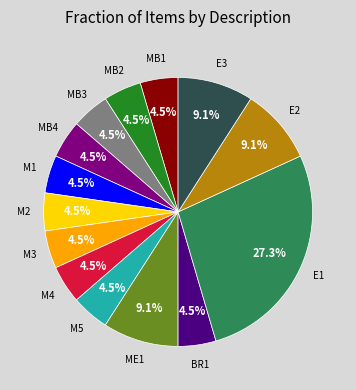

To the nearest percent, what is the difference between the largest and smallest slice percentages?

23%